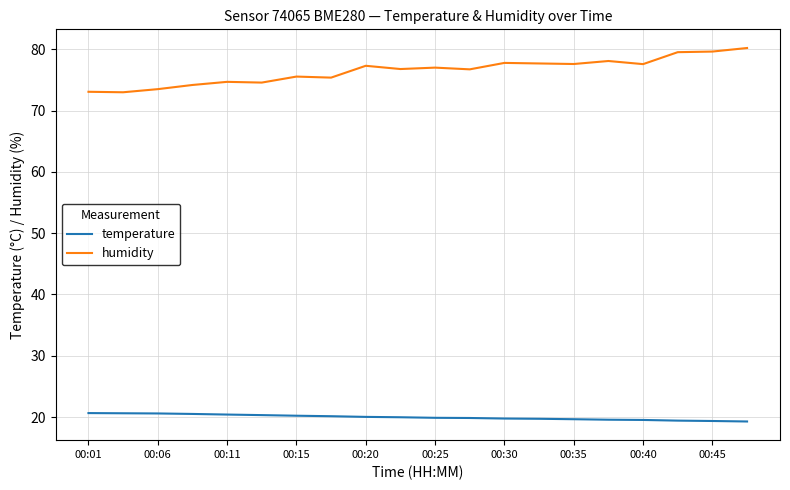

What is the average value of the temperature series?

20.0